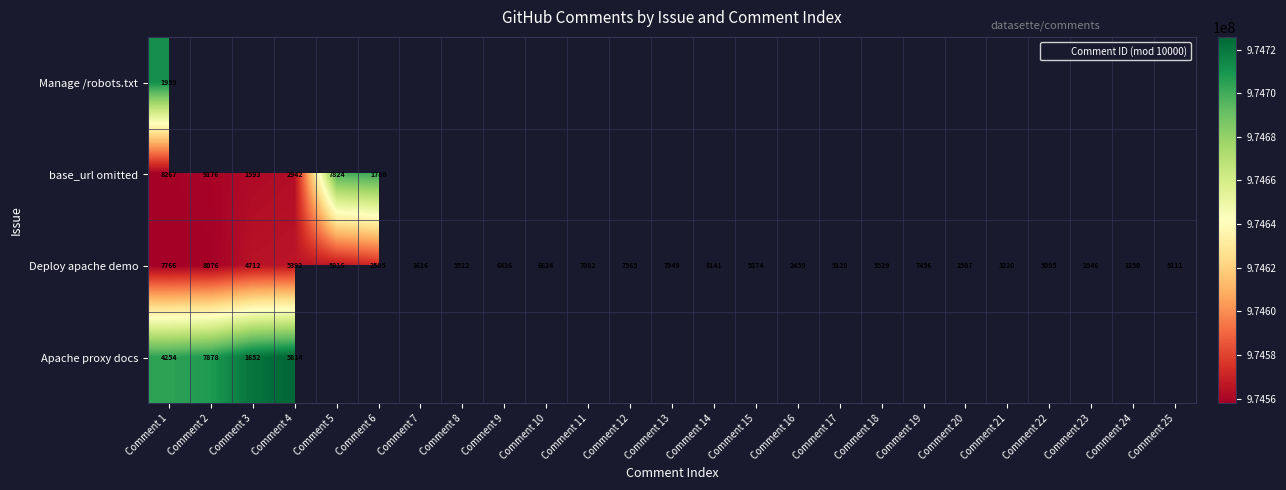

What is the average value of the Deploy apache demo series?

974605398.7